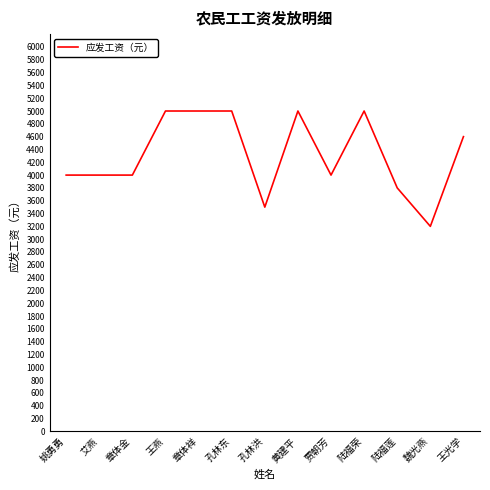

Does the chart have visible grid lines?

No